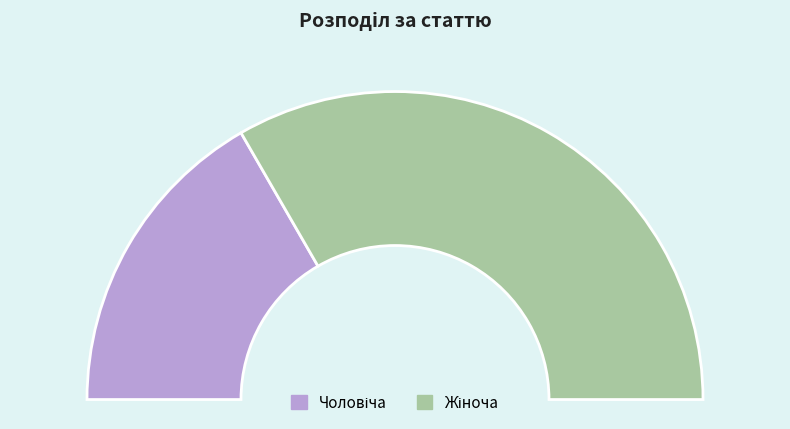

To the nearest percent, what is the average slice percentage?

50%